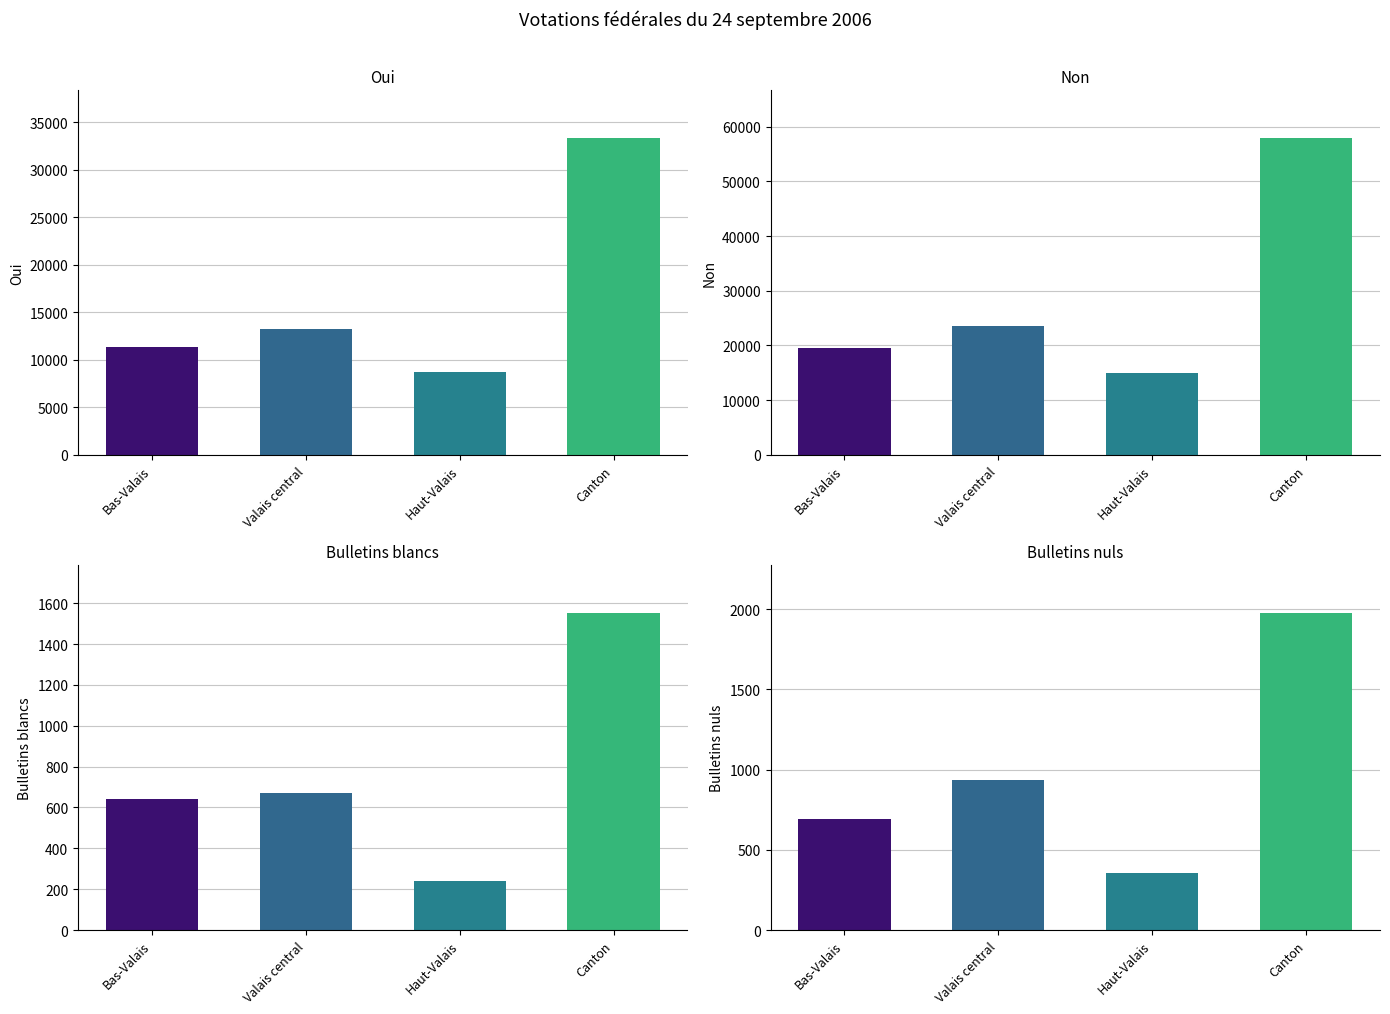

Rank the categories by Oui value from lowest to highest.

Haut-Valais, Bas-Valais, Valais central, Canton